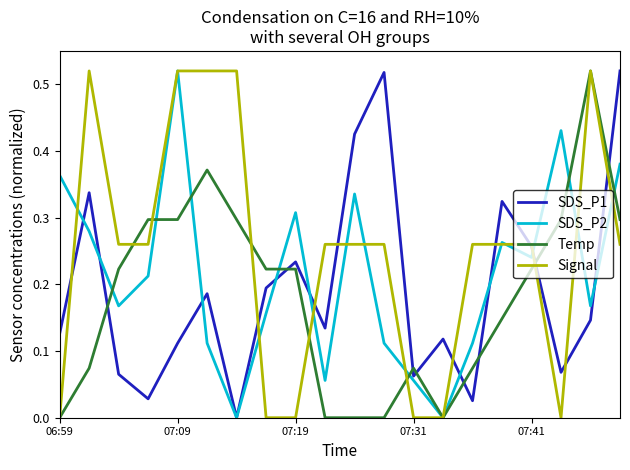

Rank the series by their average value, from lowest to highest.

Temp, SDS_P1, SDS_P2, Signal